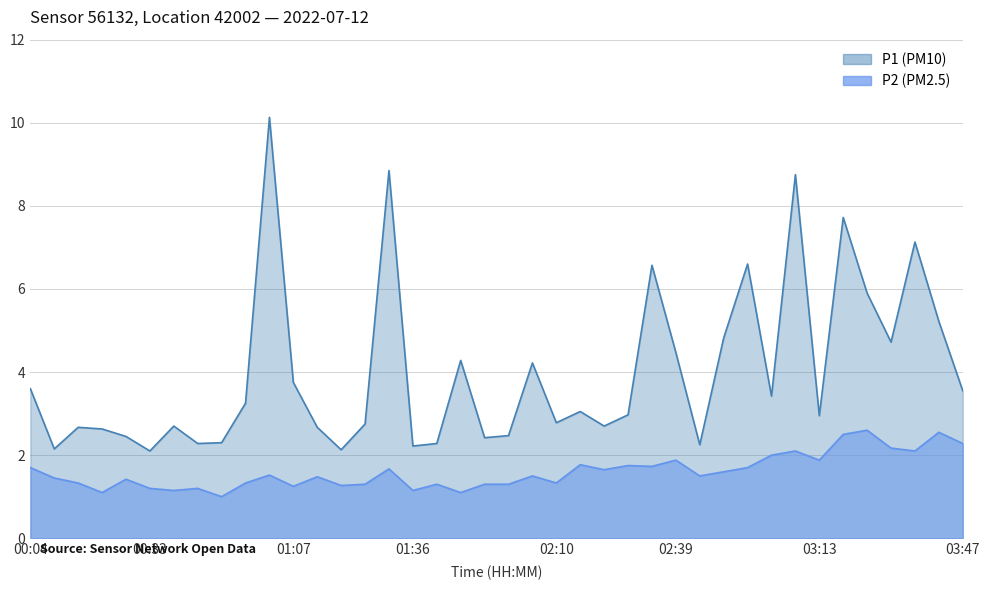

Where is P2 nearest to the value 1?

00:50